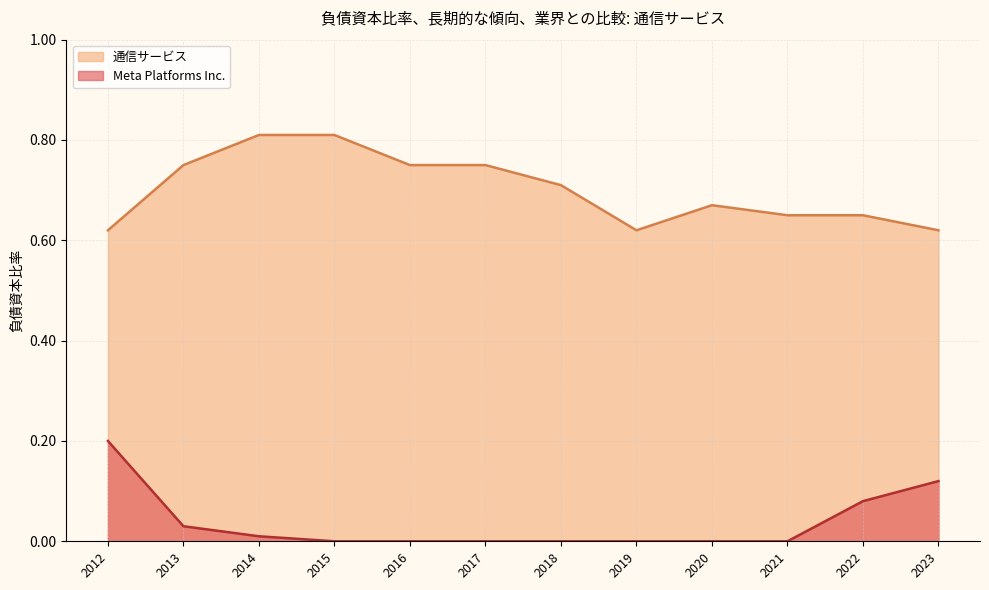

What are all the series names shown in the legend?

Meta Platforms Inc., 通信サービス